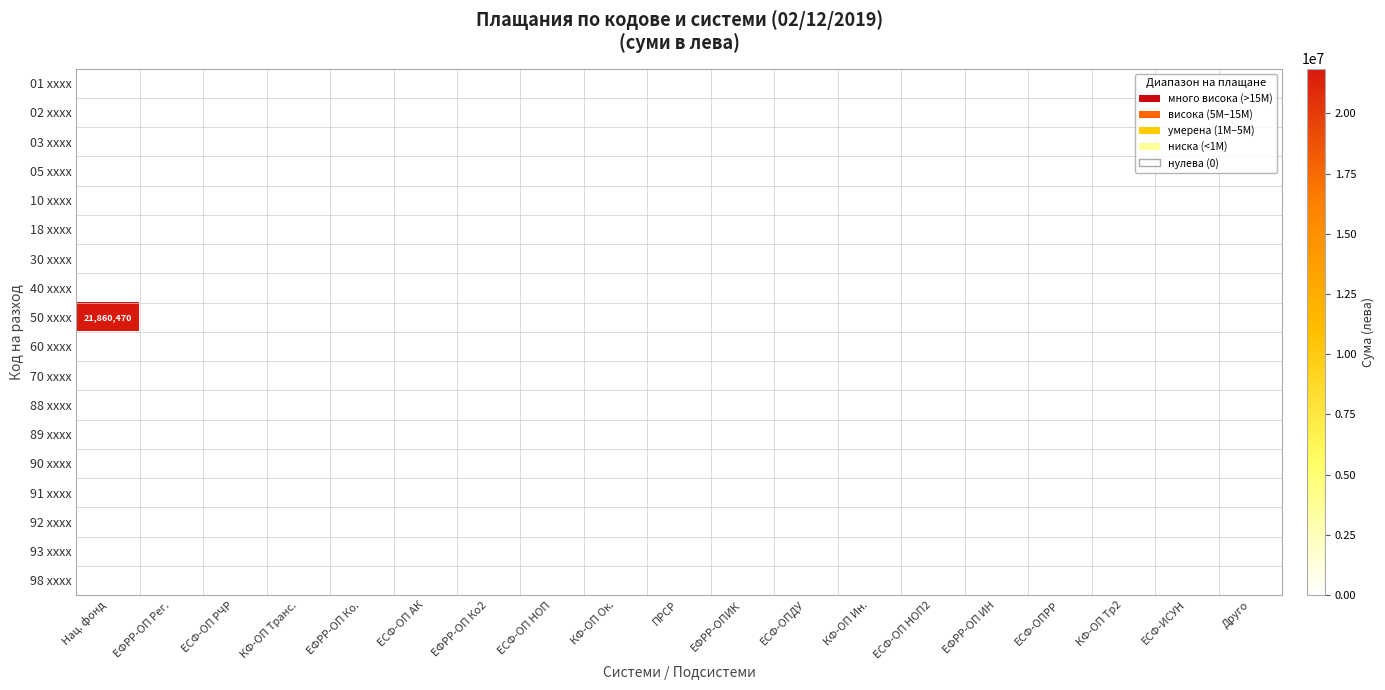

At which category does the chart reach its minimum across all series?

Нац. фонд